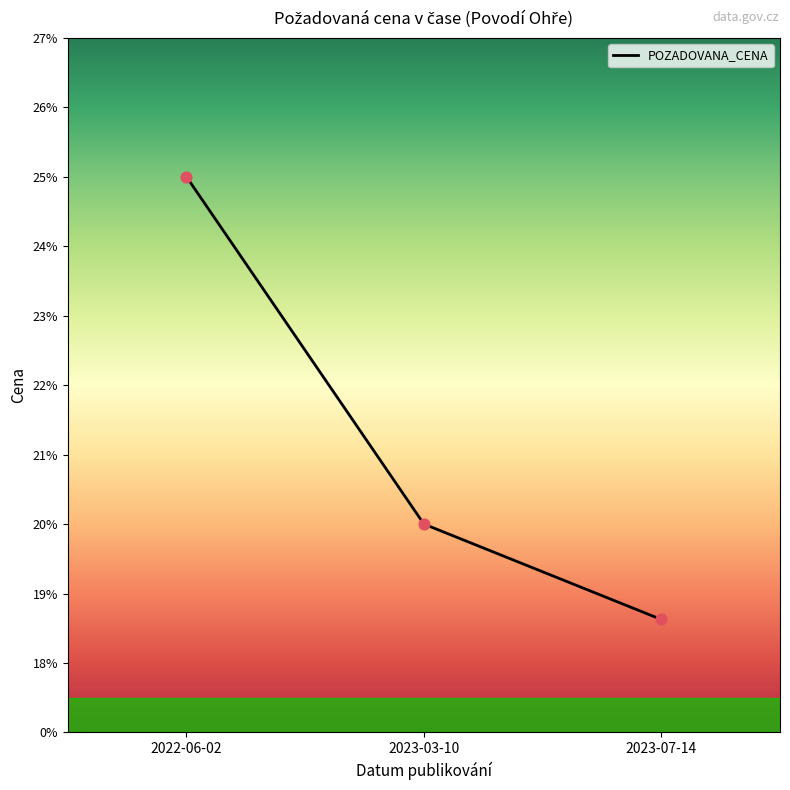

What is the change in value from 2022-06-02 to 2023-03-10?

-500000